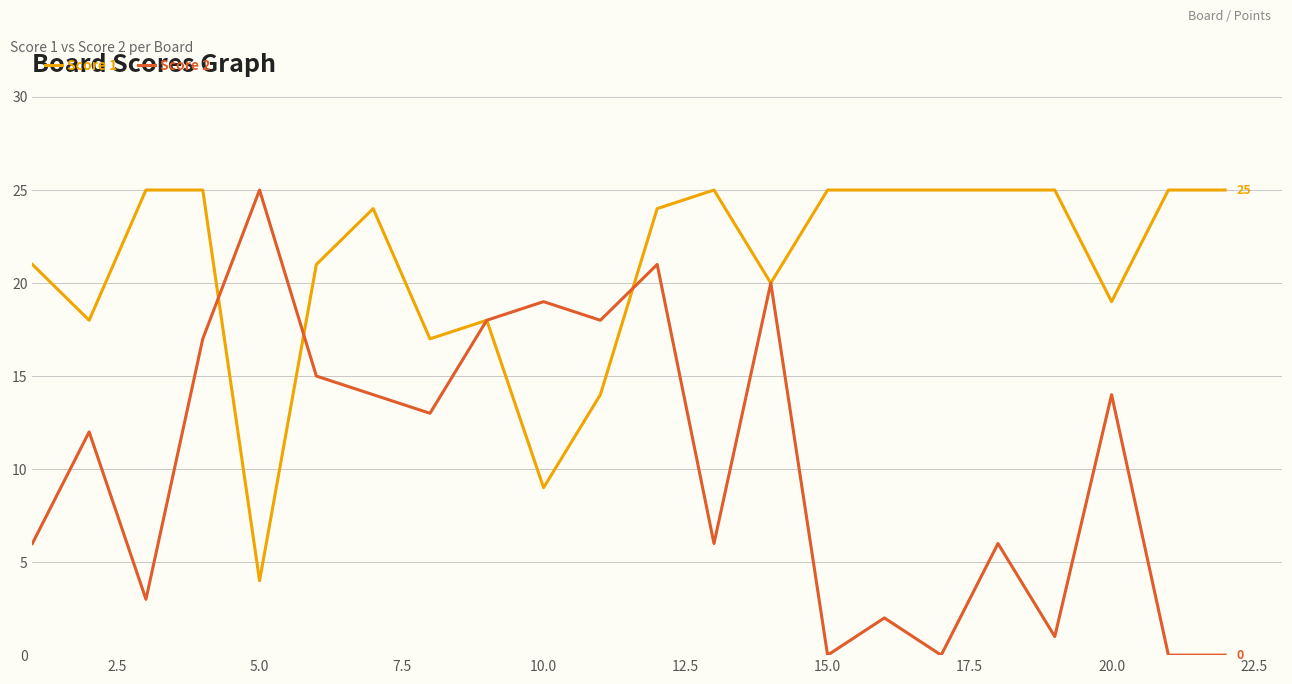

Rank the series by their average value, from highest to lowest.

Score 1, Score 2